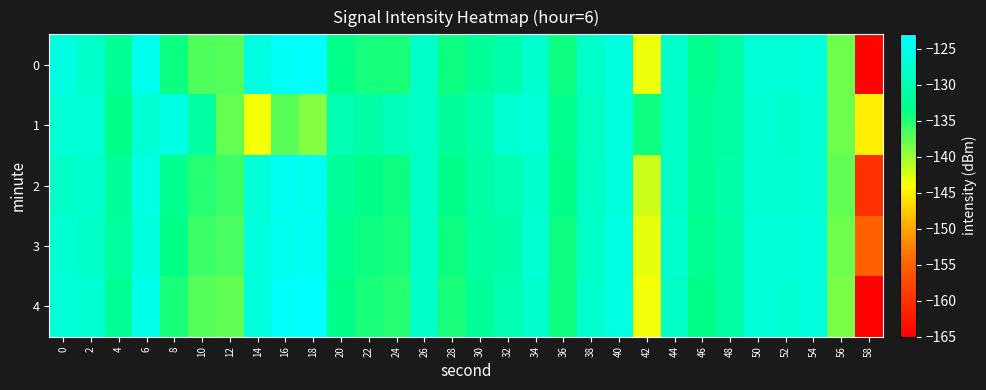

What is the total value across all series at 46?

-664.1